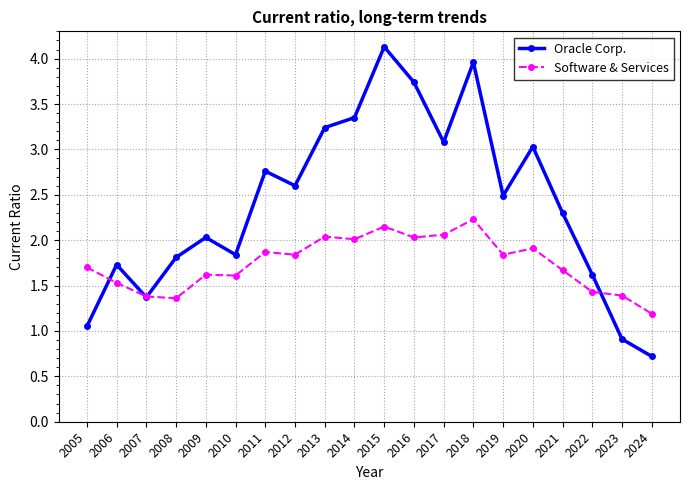

What is the difference between the highest and lowest values at 2015?

2.0